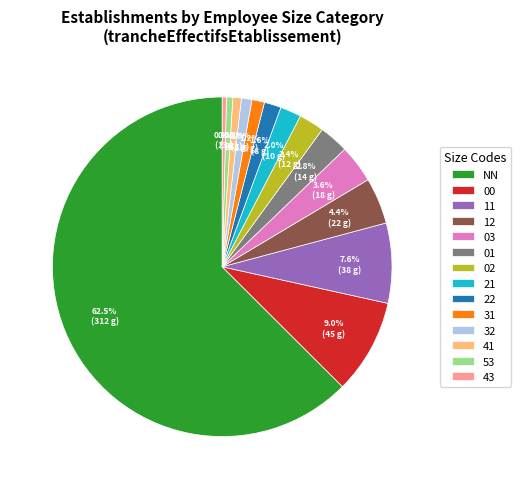

What percentage is the 53 slice, to the nearest percent?

1%